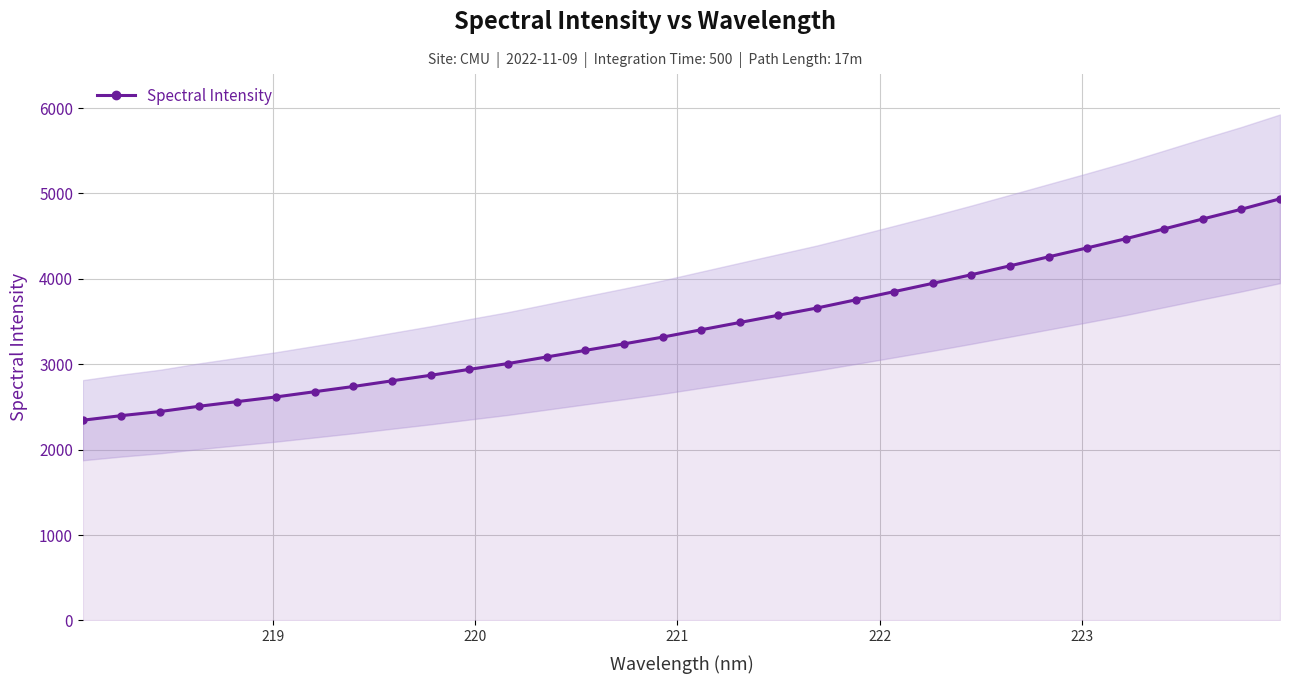

Reading left to right, what are all the values shown in this chart?

2345.1	2398.8	2446.6	2508.1	2563.2	2617.8	2678.9	2740.0	2806.3	2871.1	2940.6	3008.7	3085.4	3162.7	3238.7	3317.8	3403.8	3489.2	3574.2	3658.9	3754.0	3850.7	3947.6	4048.6	4152.8	4257.7	4362.7	4469.8	4585.5	4701.7	4815.4	4937.4